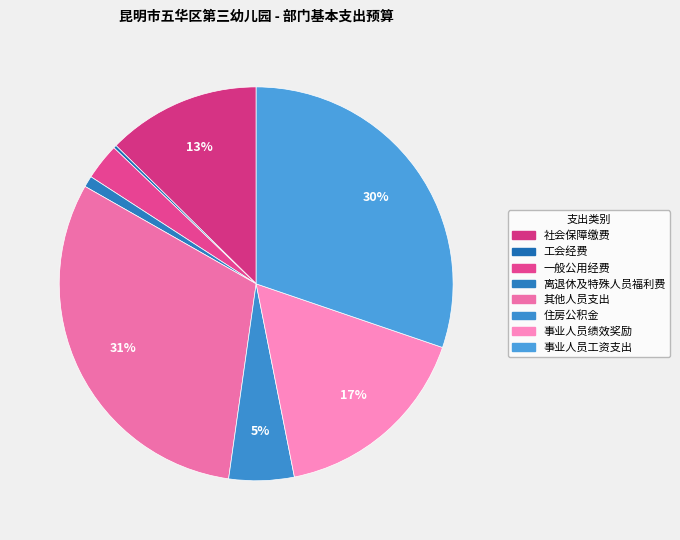

Does any single category account for the majority?

No